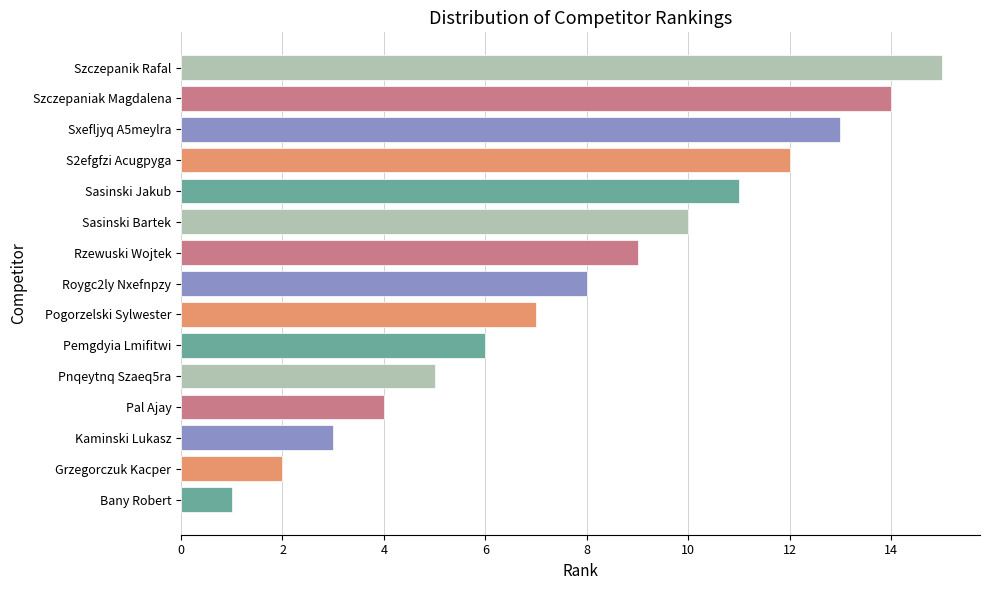

Rank the categories by value from highest to lowest.

Szczepanik Rafal, Szczepaniak Magdalena, Sxefljyq A5meylra, S2efgfzi Acugpyga, Sasinski Jakub, Sasinski Bartek, Rzewuski Wojtek, Roygc2ly Nxefnpzy, Pogorzelski Sylwester, Pemgdyia Lmifitwi, Pnqeytnq Szaeq5ra, Pal Ajay, Kaminski Lukasz, Grzegorczuk Kacper, Bany Robert